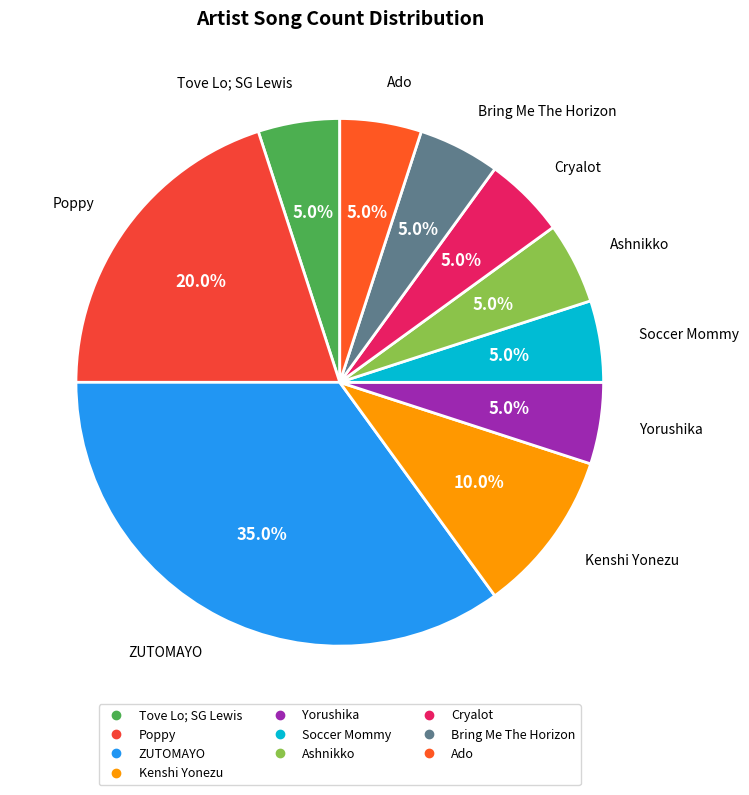

How many slices are in this pie chart?

10